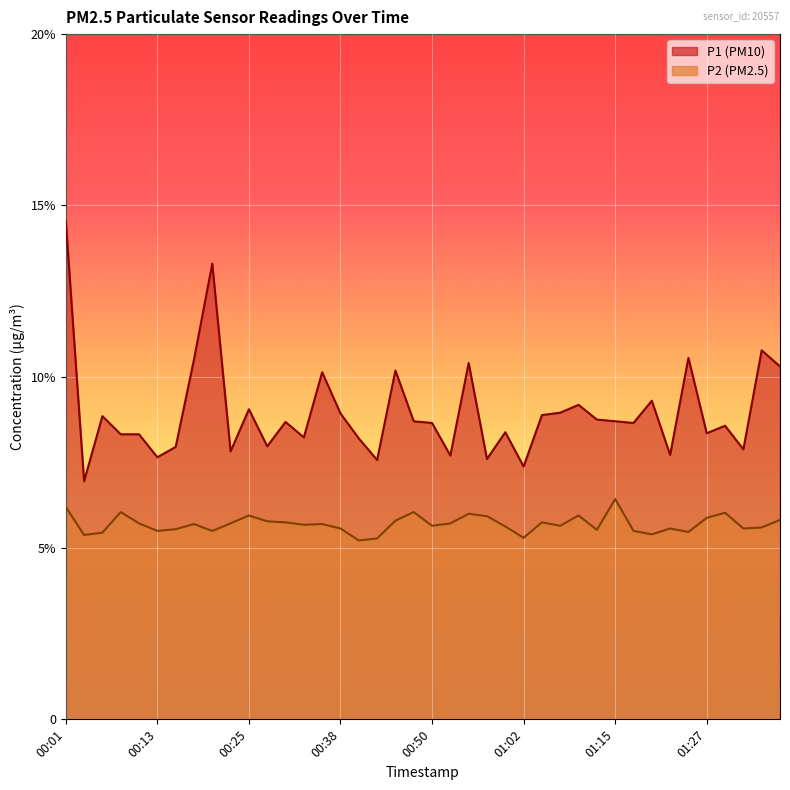

Is it true that P1 equals 4.7 at 00:08?

False